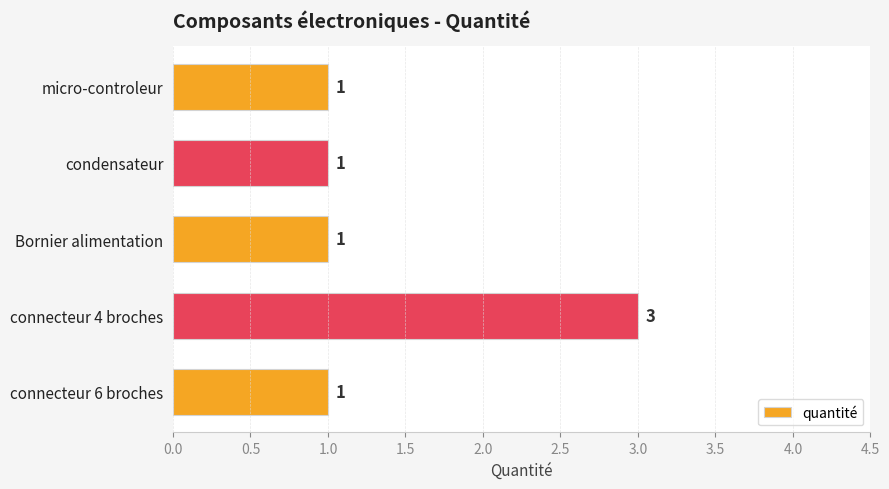

How many bars are there in total?

5